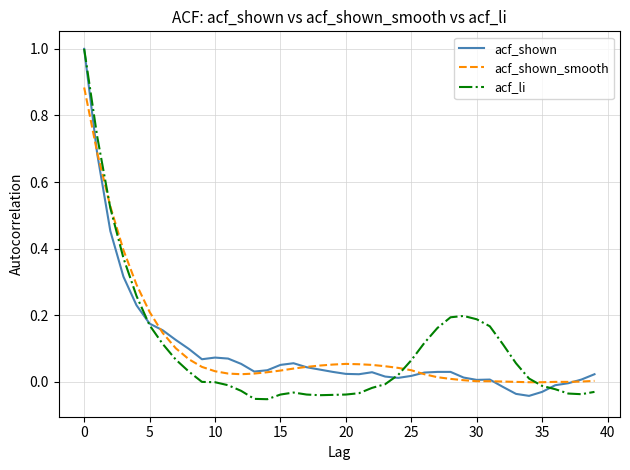

What is the maximum value shown in the chart?

1.0